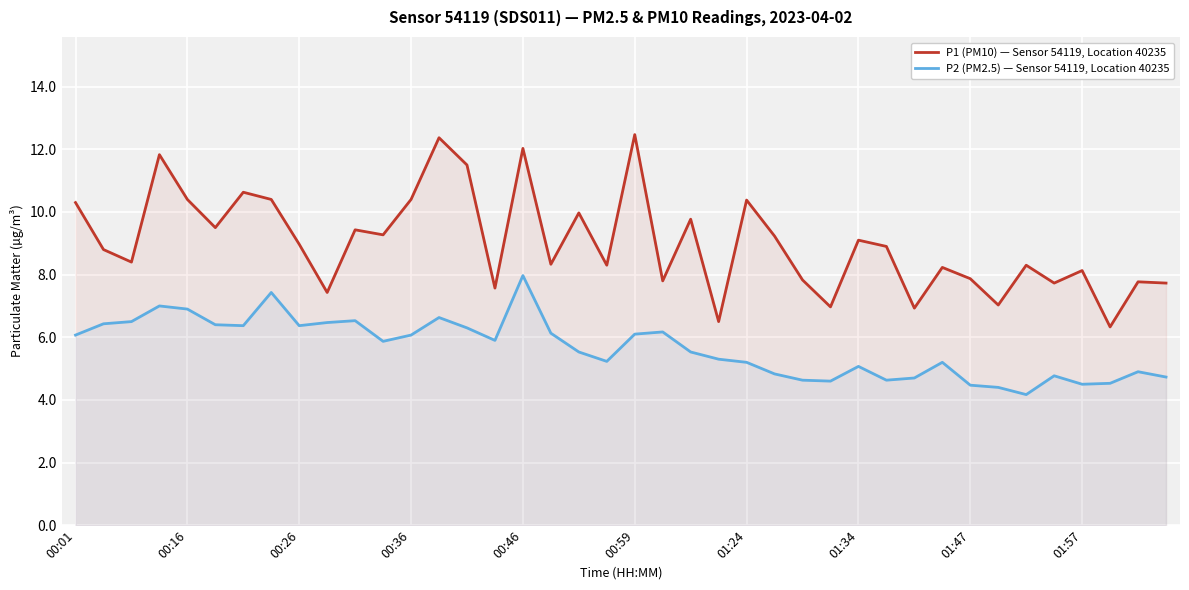

Which series has the largest total across all categories?

P1 (PM10) — Sensor 54119, Location 40235